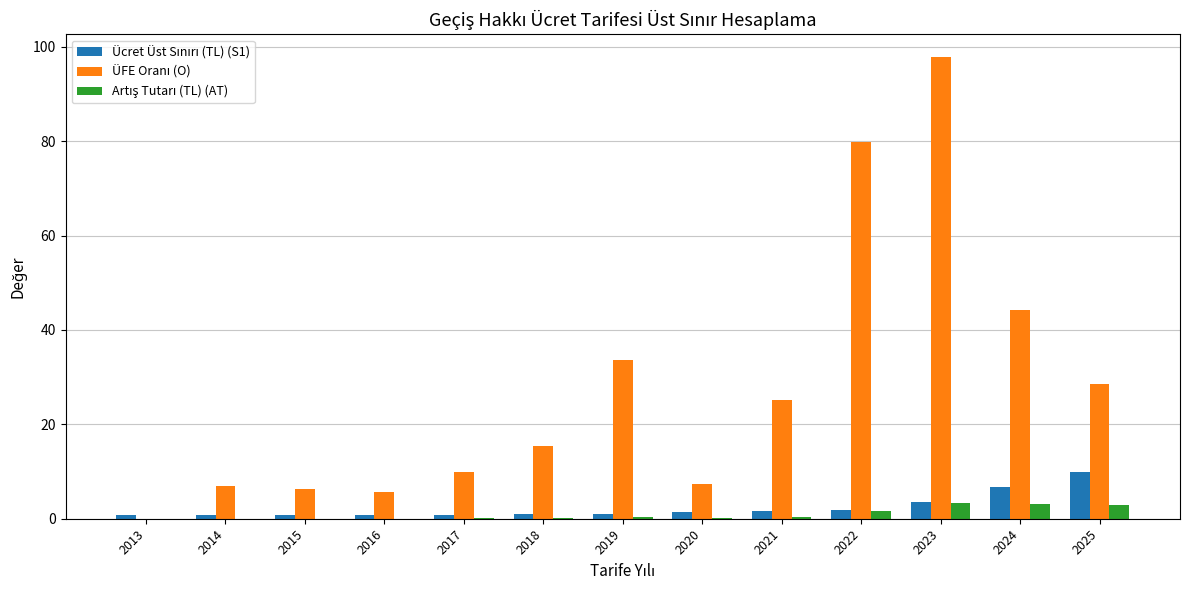

Are the bars horizontal?

No